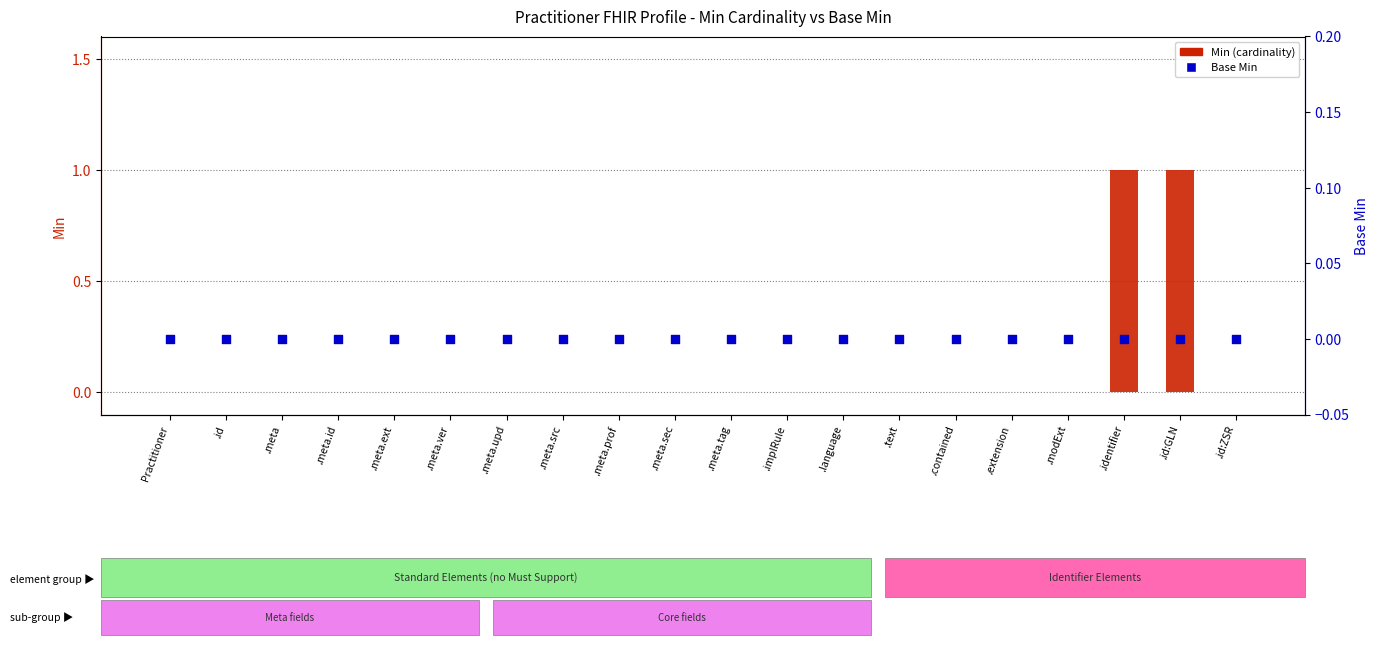

Which series reaches the minimum Y coordinate?

Min (cardinality)